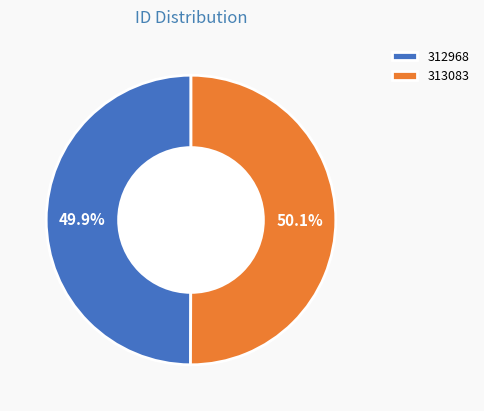

How many slices are in this pie chart?

2